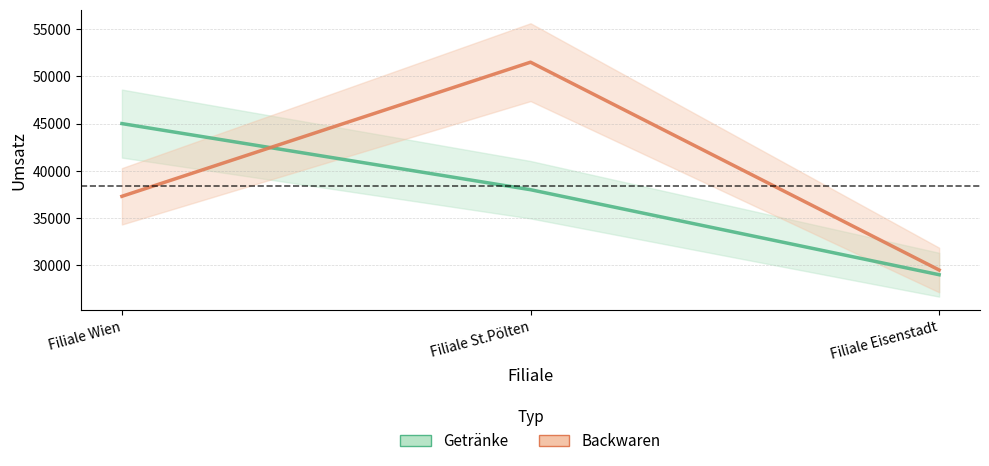

What is the spread (max minus min) of values at Filiale St.Pölten?

13500